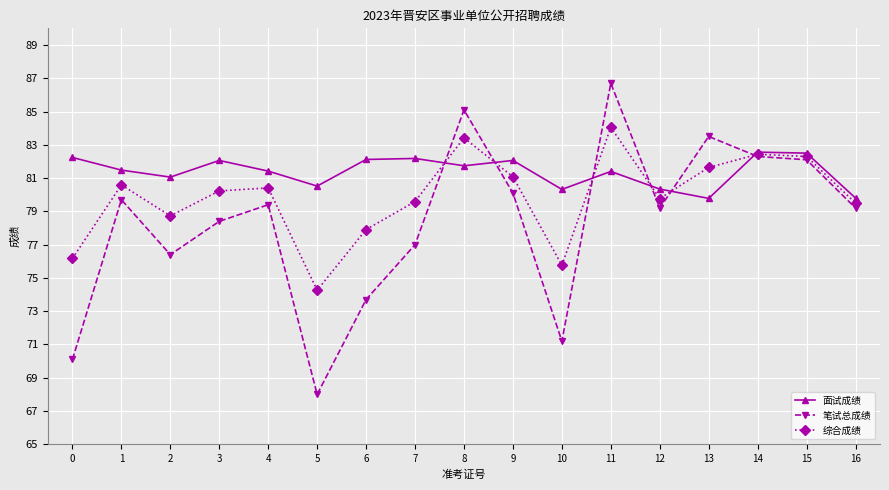

What is the sum of the 综合成绩 values at 5 and 4?

154.7